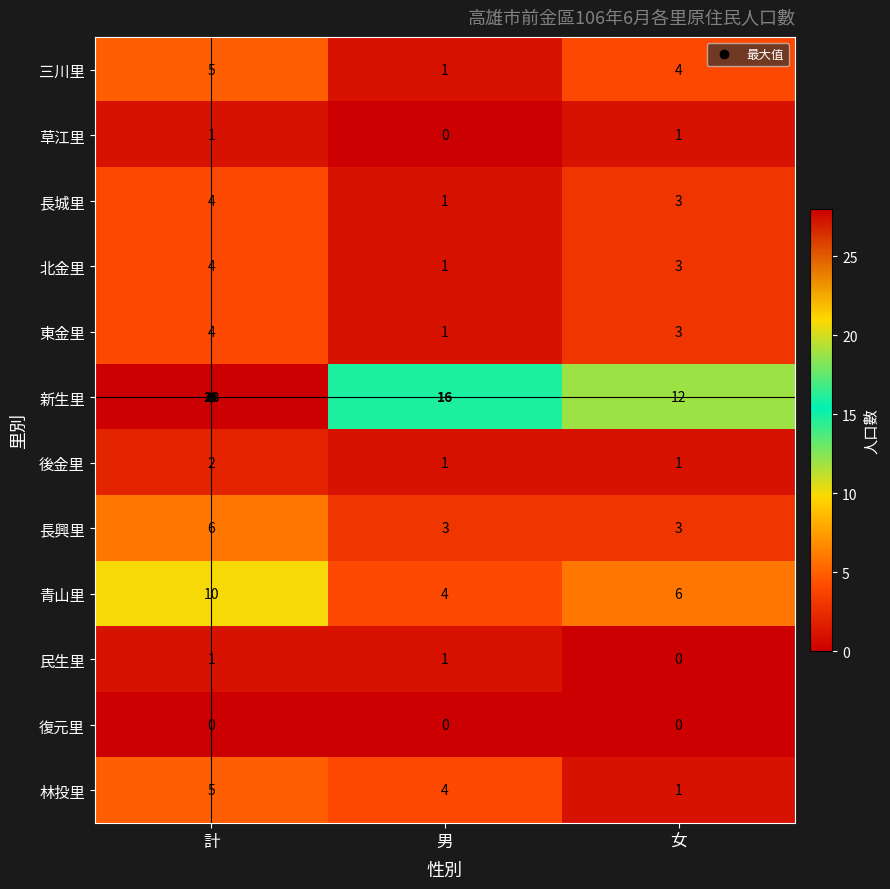

Which category has the lowest value in the 長城里 series?

男